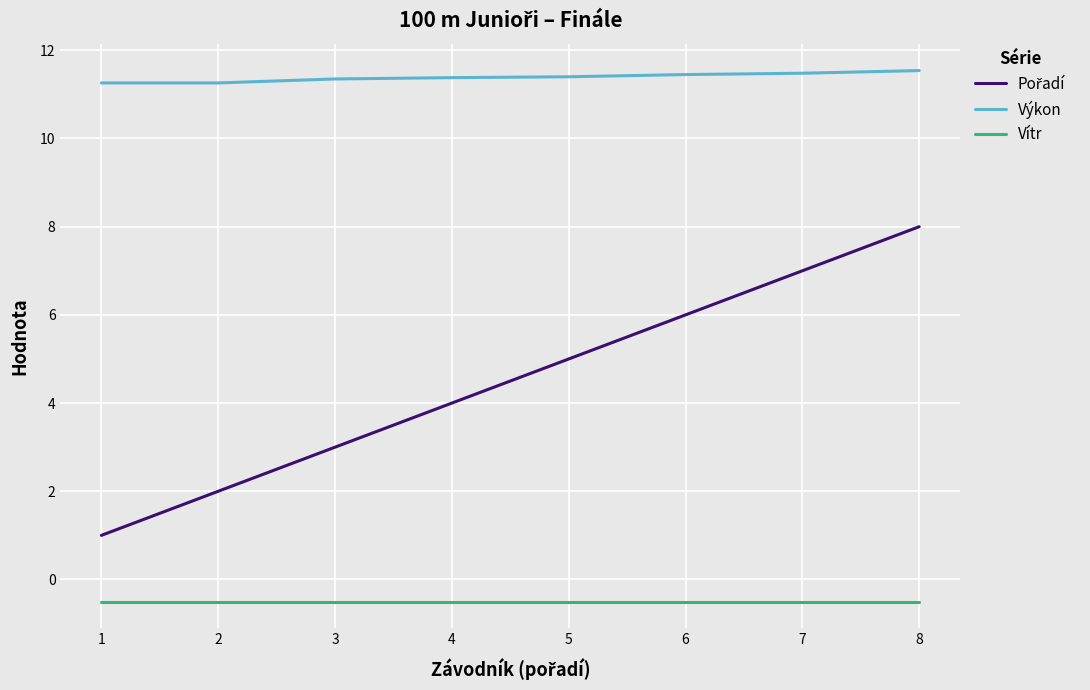

The Výkon series shows 5.1 at 1. True or false?

False